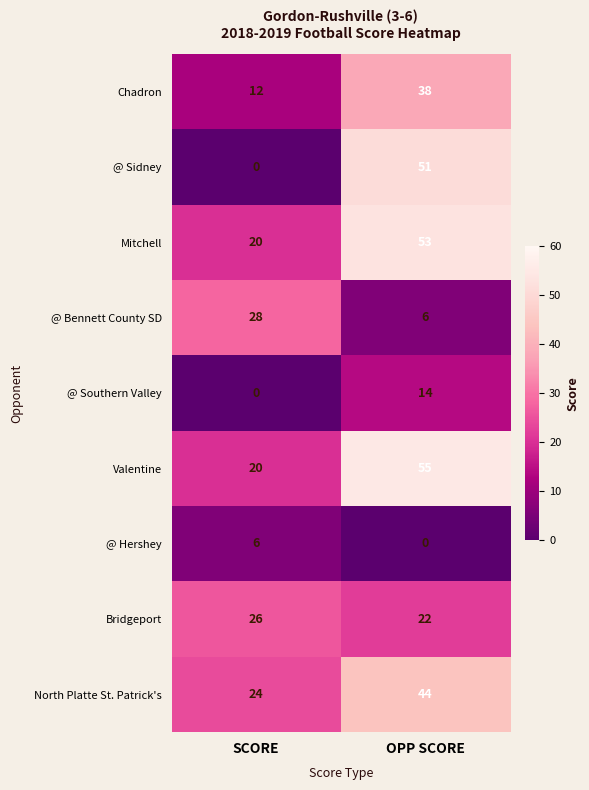

At which label is North Platte St. Patrick's closest to 34?

SCORE